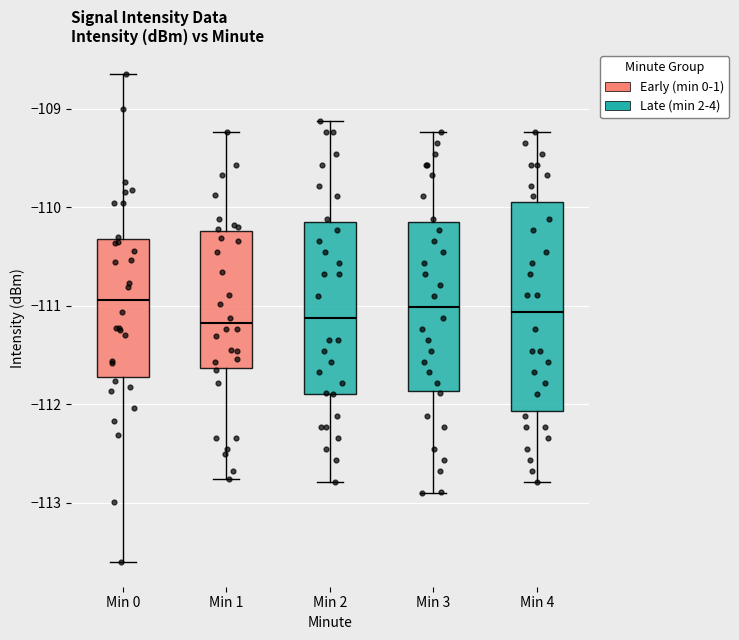

Reading left to right, transcribe this box plot: for each box, give where its median line is, the range the box spans, and where its two whiskers end, as read against the y-axis. The values are not printed on the chart, so give them approximately, as read against the axis.

Min 0: median -110.9, box -111.7 to -110.3, whiskers -113.6 to -108.7
Min 1: median -111.2, box -111.6 to -110.2, whiskers -112.8 to -109.2
Min 2: median -111.1, box -111.9 to -110.2, whiskers -112.8 to -109.1
Min 3: median -111.0, box -111.9 to -110.2, whiskers -112.9 to -109.2
Min 4: median -111.1, box -112.1 to -109.9, whiskers -112.8 to -109.2